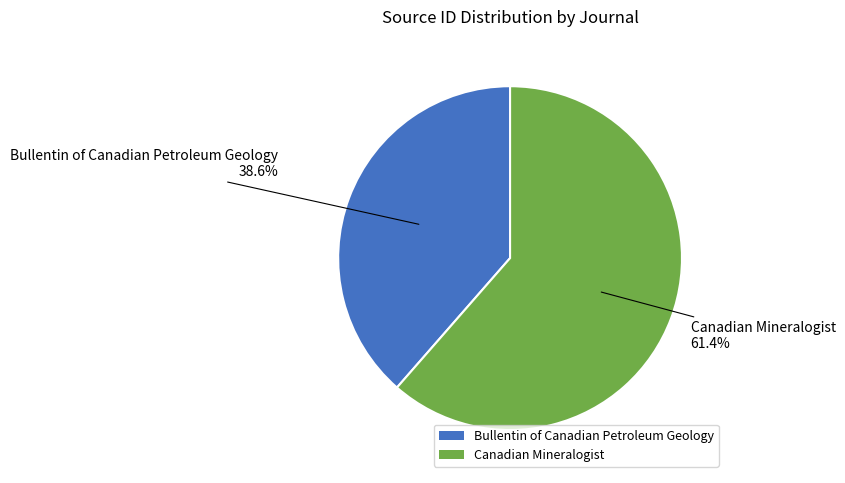

True or false: Canadian Mineralogist accounts for 70% of the total.

False